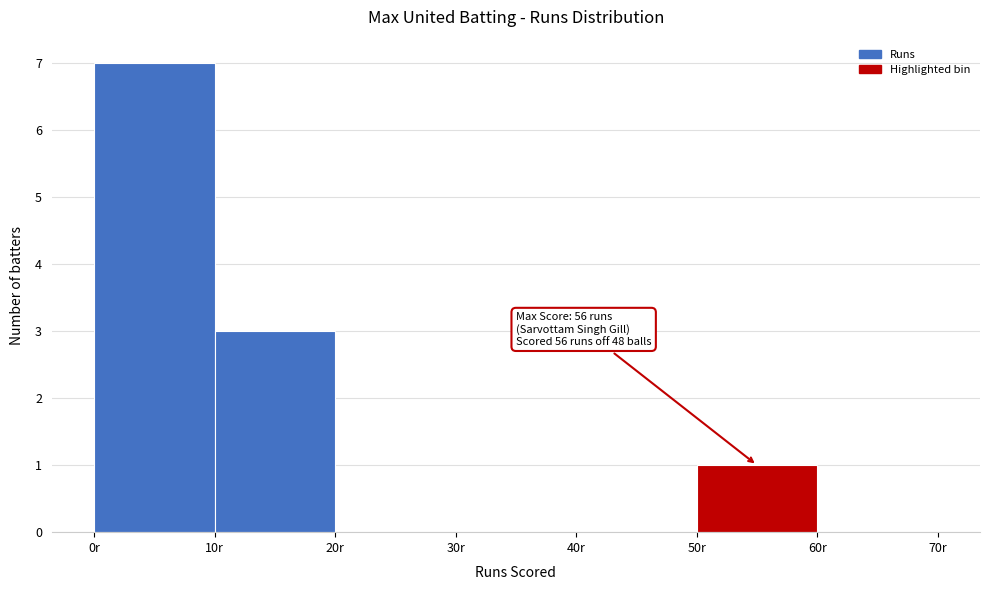

Which range on the x-axis has the tallest bar?

0 to 10